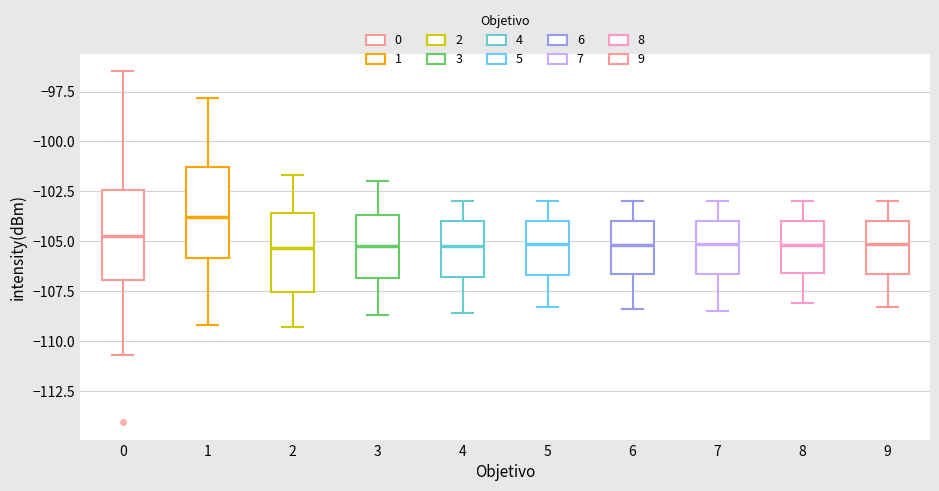

Reading left to right, transcribe this box plot: for each box, give where its median line is, the range the box spans, and where its two whiskers end, as read against the y-axis. The values are not printed on the chart, so give them approximately, as read against the axis.

0: median -104.5, box -107.0 to -102.5, whiskers -110.5 to -96.5
1: median -104.0, box -106.0 to -101.5, whiskers -109.0 to -98.0
2: median -105.5, box -107.5 to -103.5, whiskers -109.5 to -101.5
3: median -105.0, box -107.0 to -103.5, whiskers -108.5 to -102.0
4: median -105.0, box -107.0 to -104.0, whiskers -108.5 to -103.0
5: median -105.0, box -106.5 to -104.0, whiskers -108.5 to -103.0
6: median -105.0, box -106.5 to -104.0, whiskers -108.5 to -103.0
7: median -105.0, box -106.5 to -104.0, whiskers -108.5 to -103.0
8: median -105.0, box -106.5 to -104.0, whiskers -108.0 to -103.0
9: median -105.0, box -106.5 to -104.0, whiskers -108.5 to -103.0